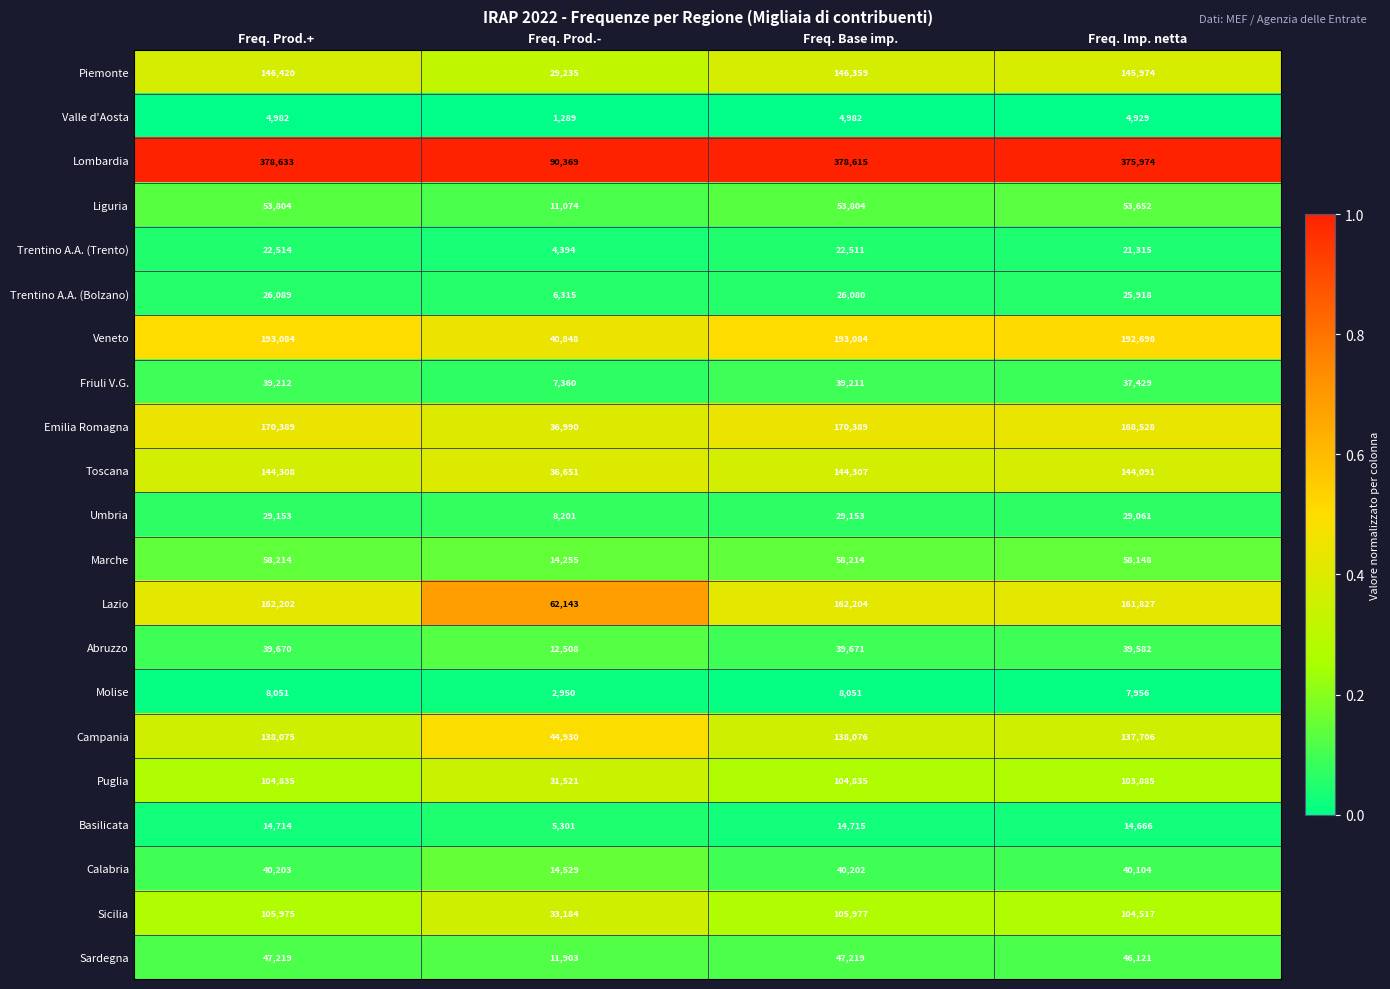

What value does the Friuli V.G. series have at Freq. Imp. netta?

37429